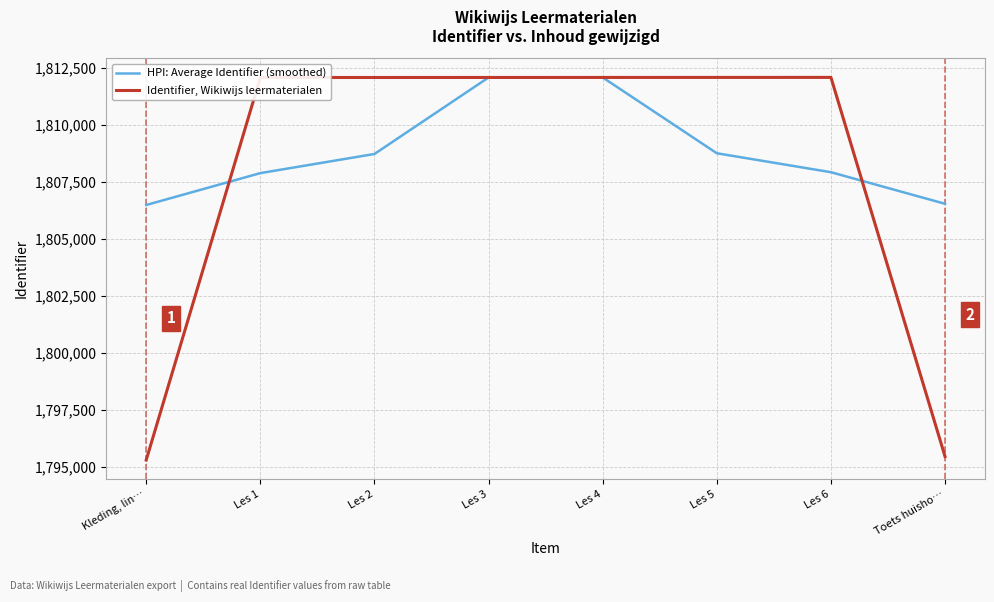

Rank the categories by Identifier, Wikiwijs leermaterialen value from highest to lowest.

Les 6, Les 5, Les 4, Les 3, Les 2, Les 1, Toets huisho…, Kleding, lin…